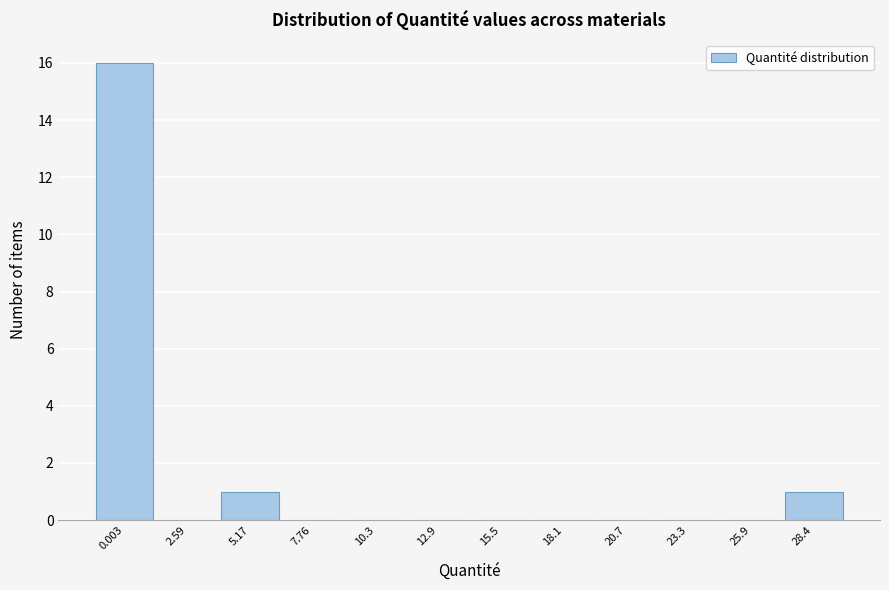

Reading right to left, extract all data points from this chart.

28.4=1	25.9=0	23.3=0	20.7=0	18.1=0	15.5=0	12.9=0	10.3=0	7.76=0	5.17=1	2.59=0	0.003=16